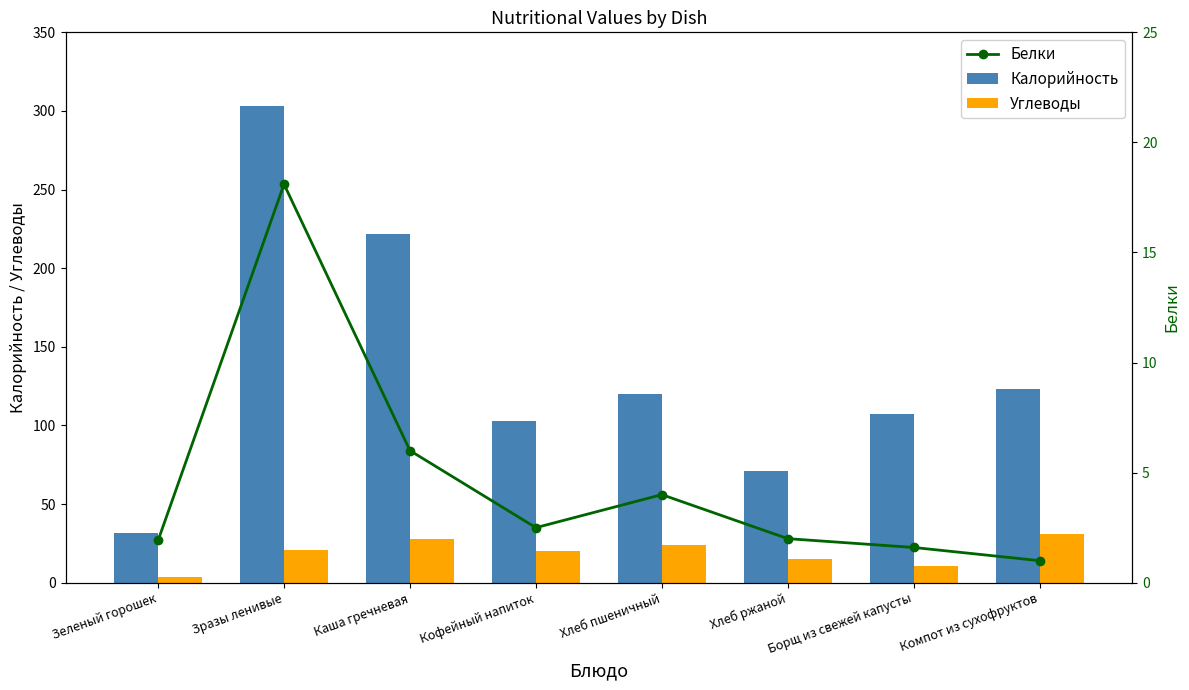

Count the number of data series in this chart.

3